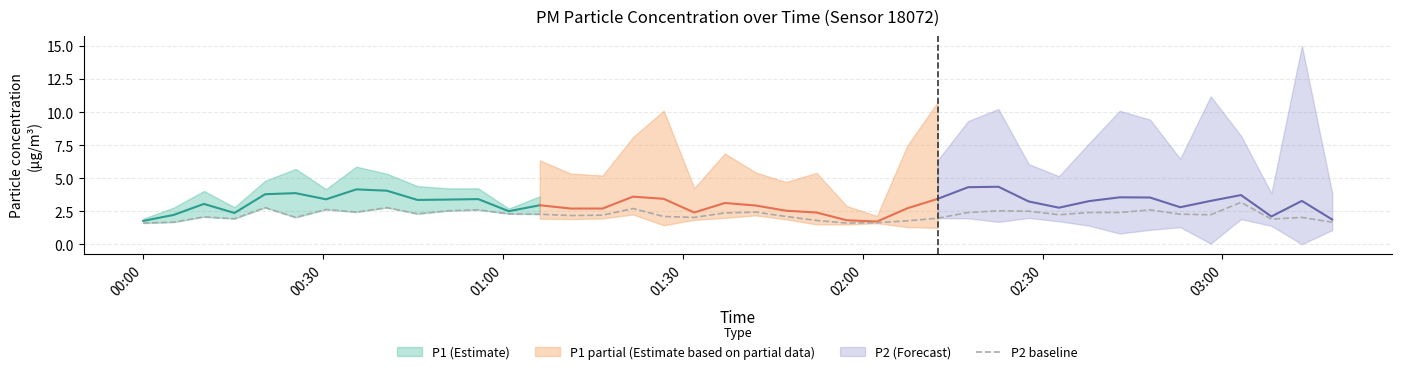

What is the lowest value of the P2 baseline series?

1.6